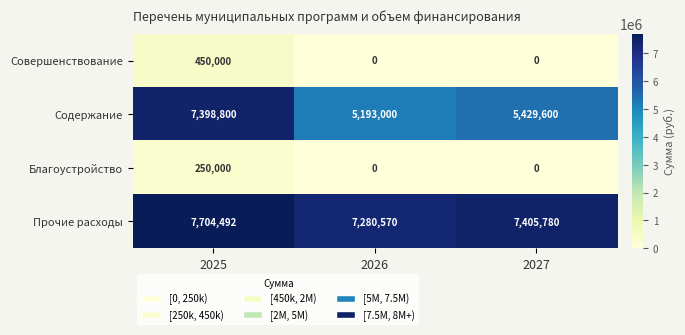

Which series has the widest spread of values?

Содержание